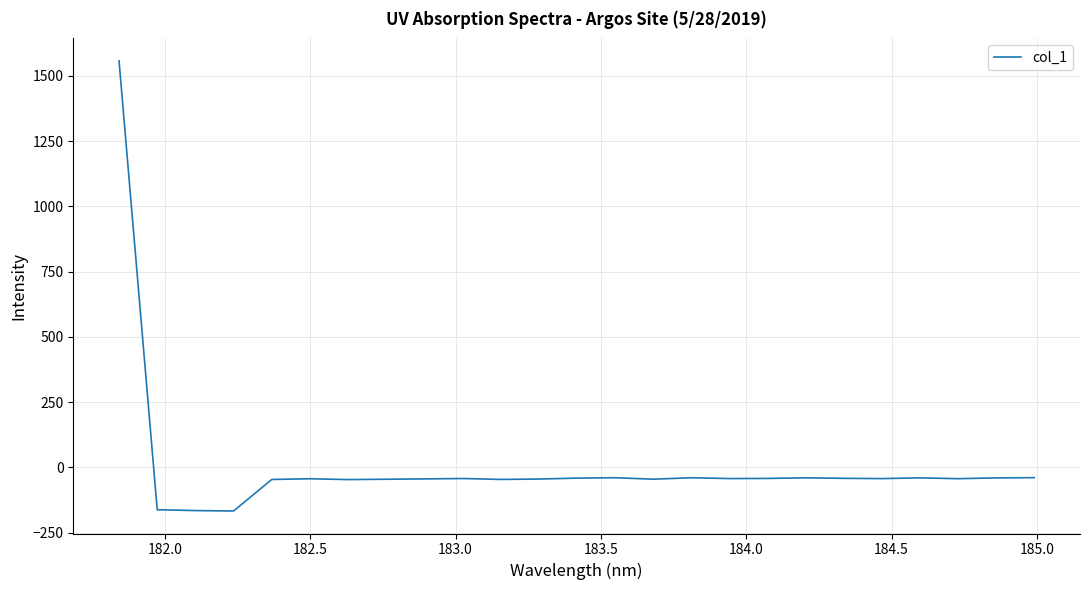

Does the chart have visible grid lines?

Yes